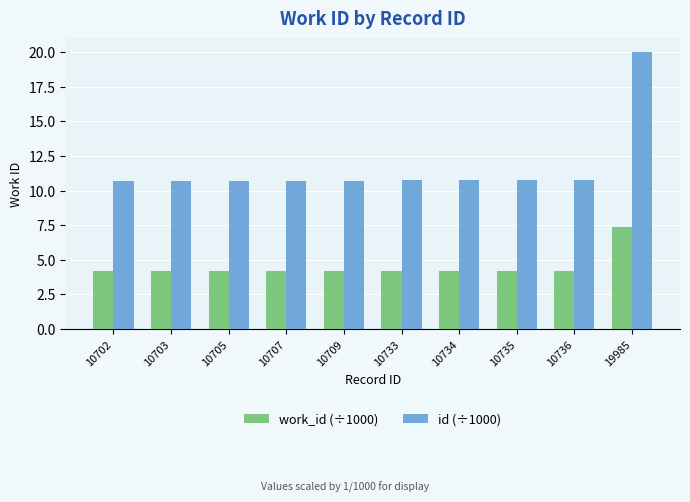

The value of id (÷1000) at 10705 is 17.4. True or false?

False